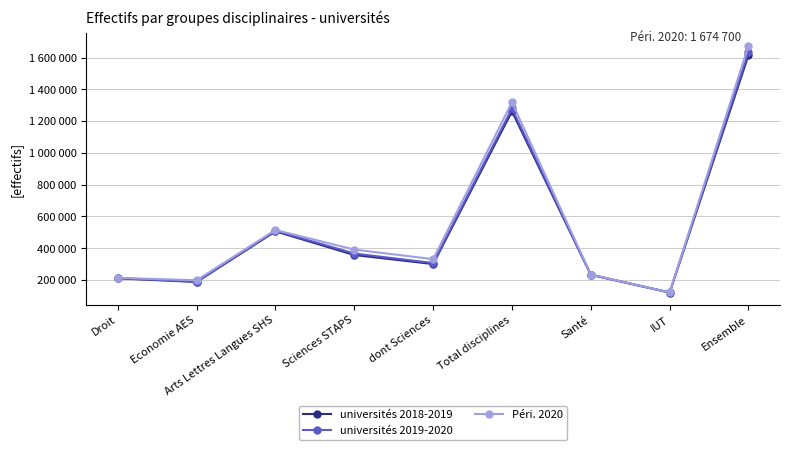

Is this an area chart (filled region under the line)?

No